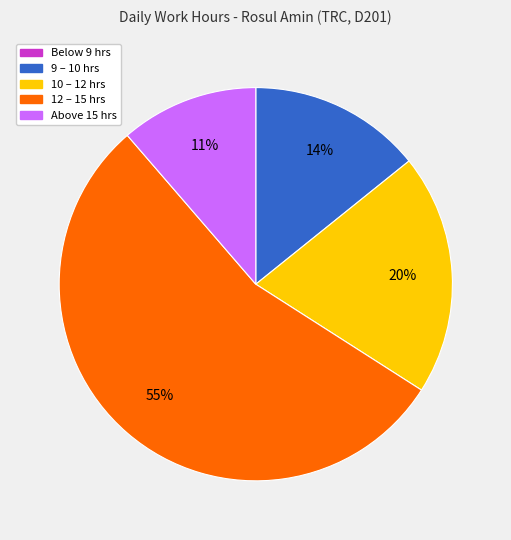

To the nearest percent, what is the difference between the largest and smallest slice percentages?

55%